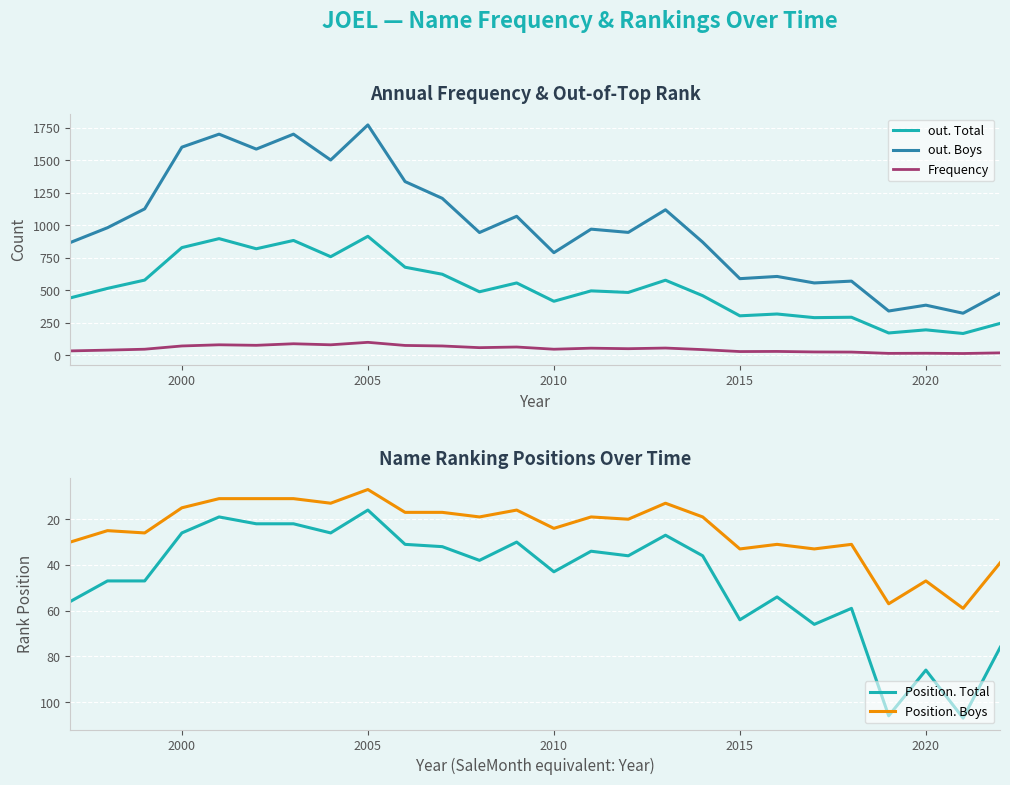

True or false: Frequency has more than 1 points higher than both neighbors.

True